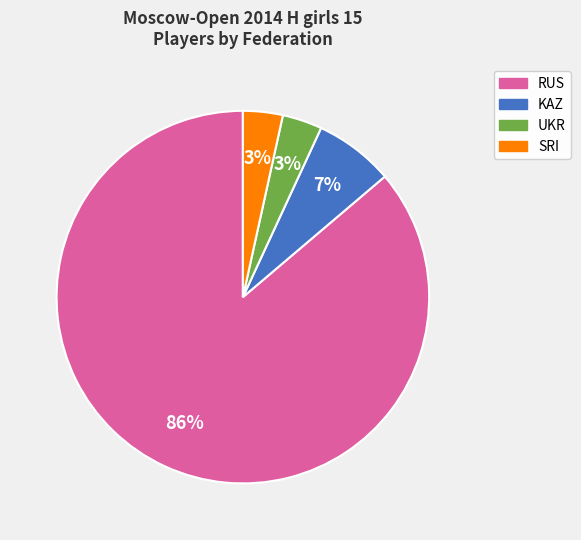

Which category has the biggest portion of the pie?

RUS